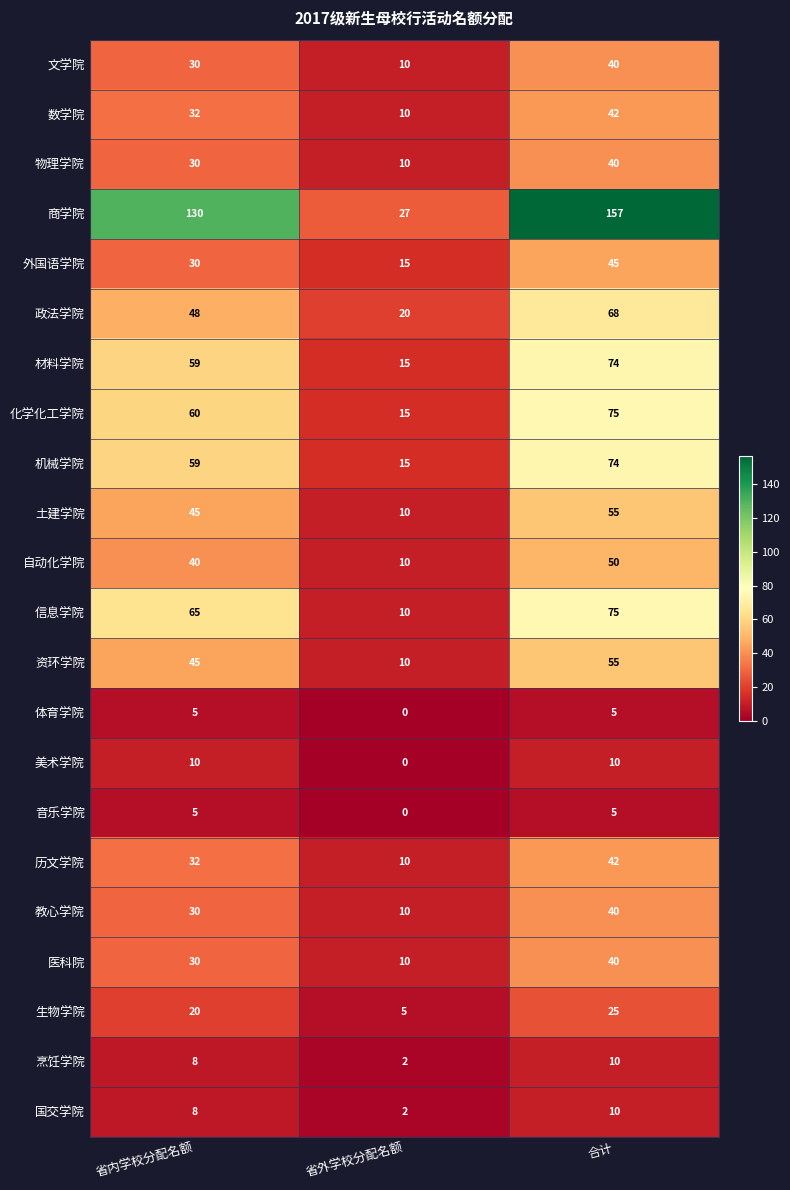

Rank the categories by 医科院 value from lowest to highest.

省外学校分配名额, 省内学校分配名额, 合计